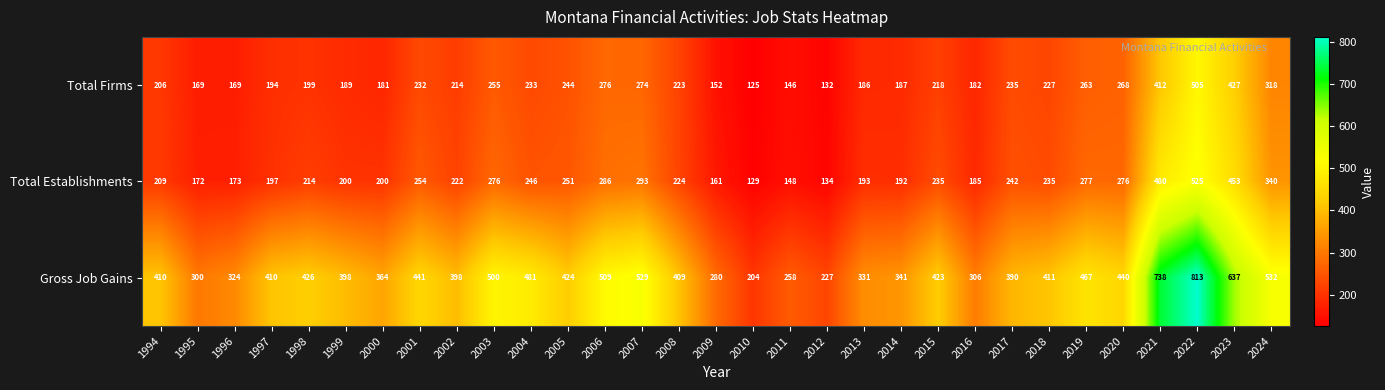

At 2000, list the series in order from largest to smallest.

Gross Job Gains, Total Establishments, Total Firms